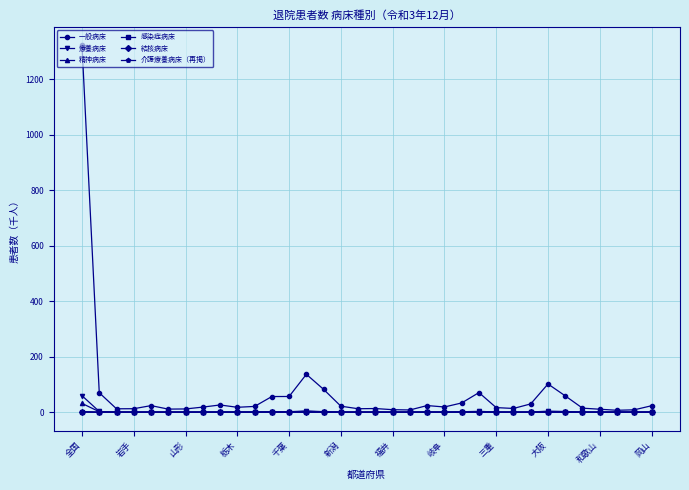

What is the value of the 療養病床 point at the 32nd from the left?

0.4